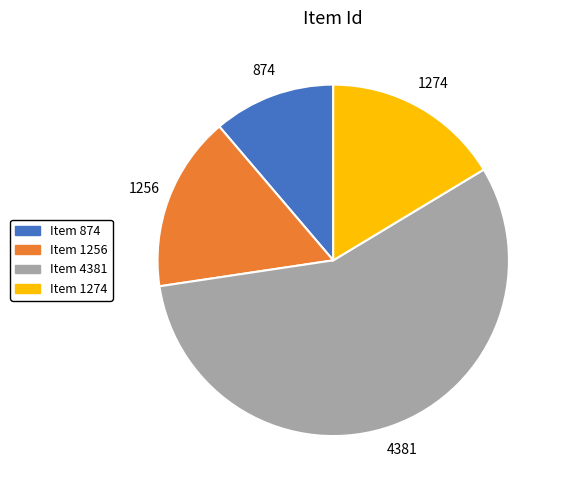

Is it true that Item 1256 is 4% of the pie?

False